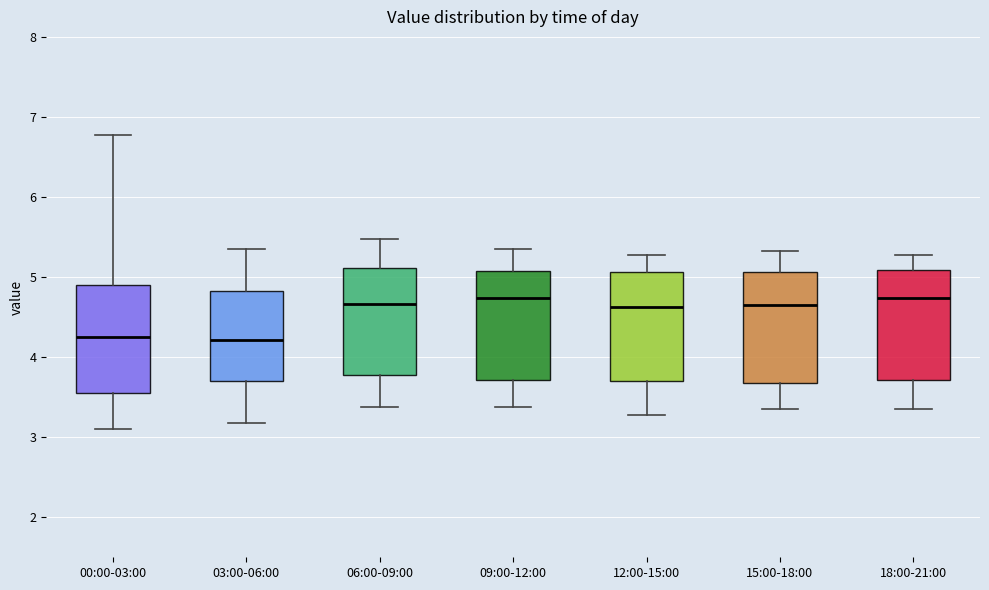

Where does the upper whisker of the box for 09:00-12:00 end on the y-axis? The values are not printed on the chart, so give them approximately, as read against the axis.

5.4